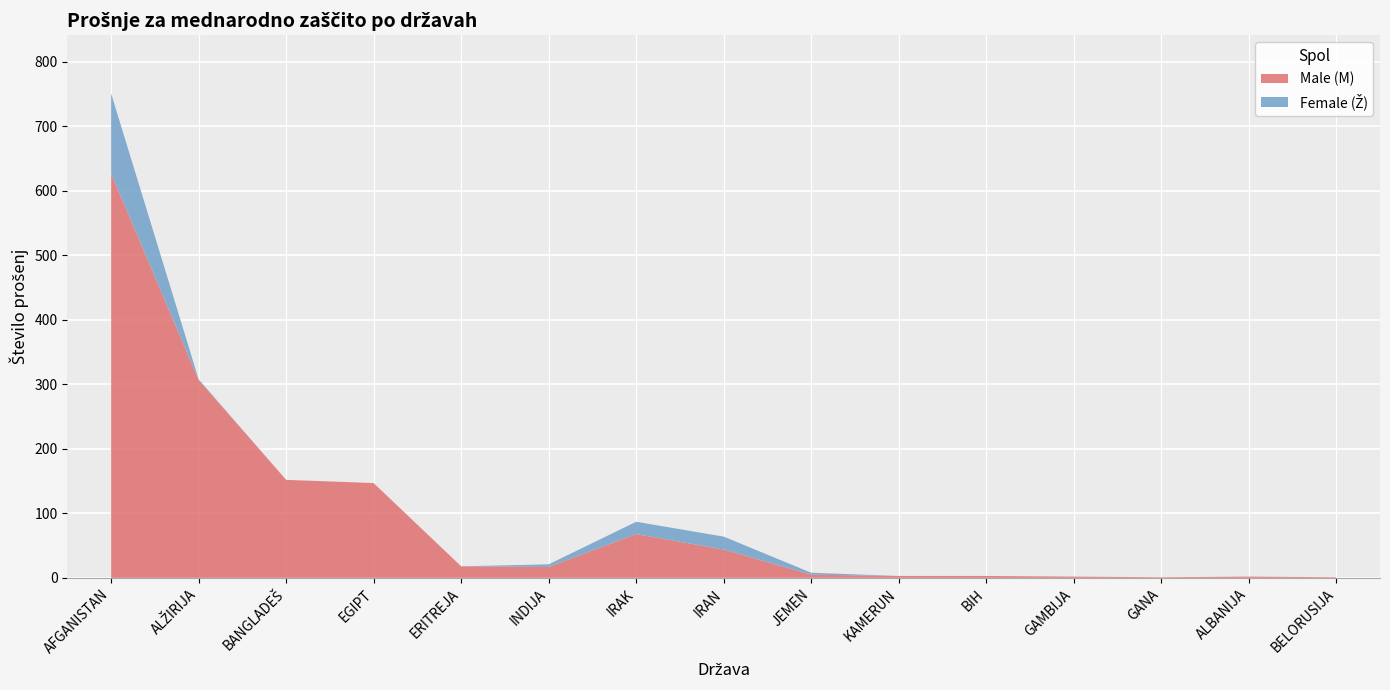

Reading left to right, what are all the values shown in this chart?

Male (M): 627	307	152	147	18	17	68	44	5	3	3	2	1	2	1
Female (Ž): 124	1	0	0	0	4	19	20	3	0	0	0	0	0	0